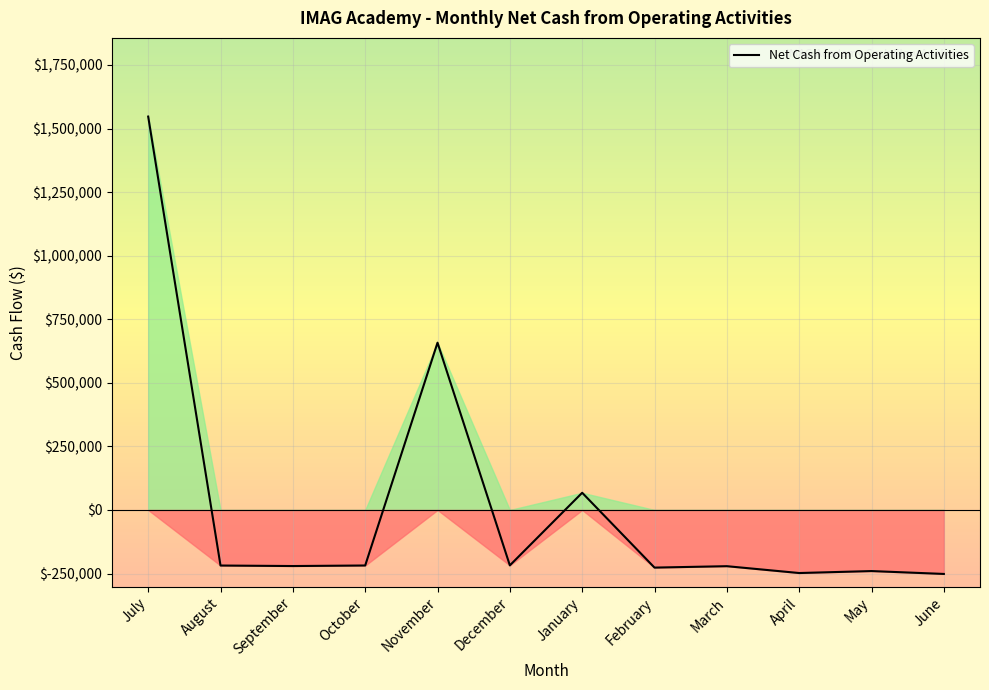

What is the smallest value displayed?

-251559.6